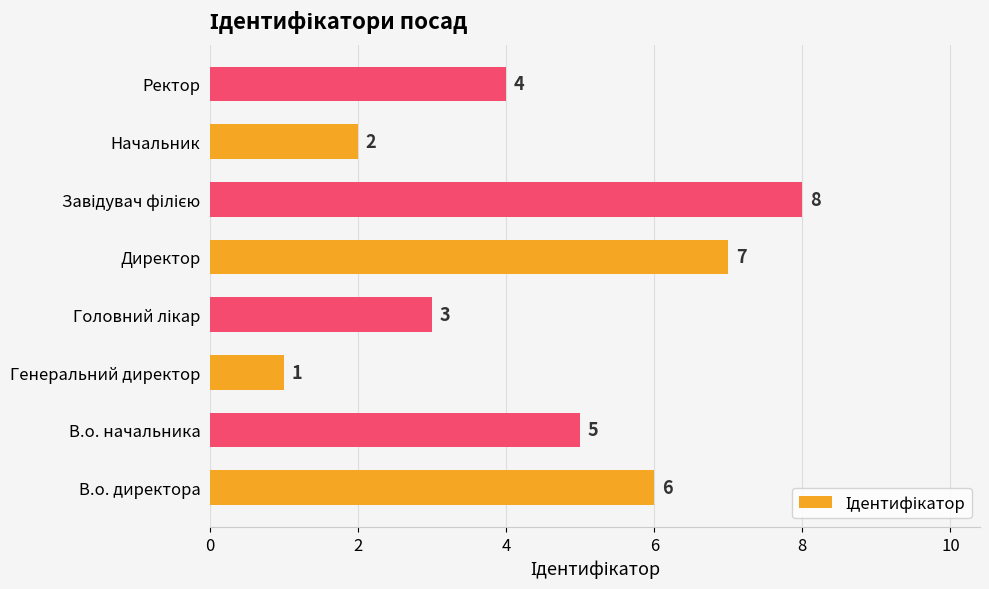

Does the chart contain any negative values?

No